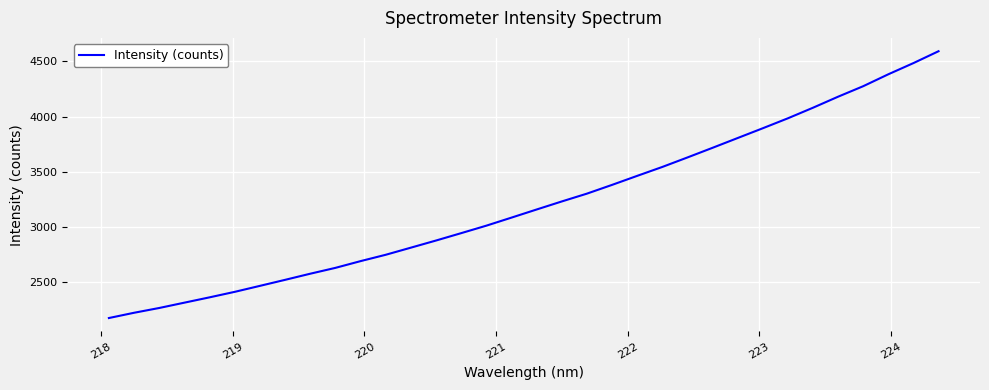

Does the chart have visible grid lines?

Yes